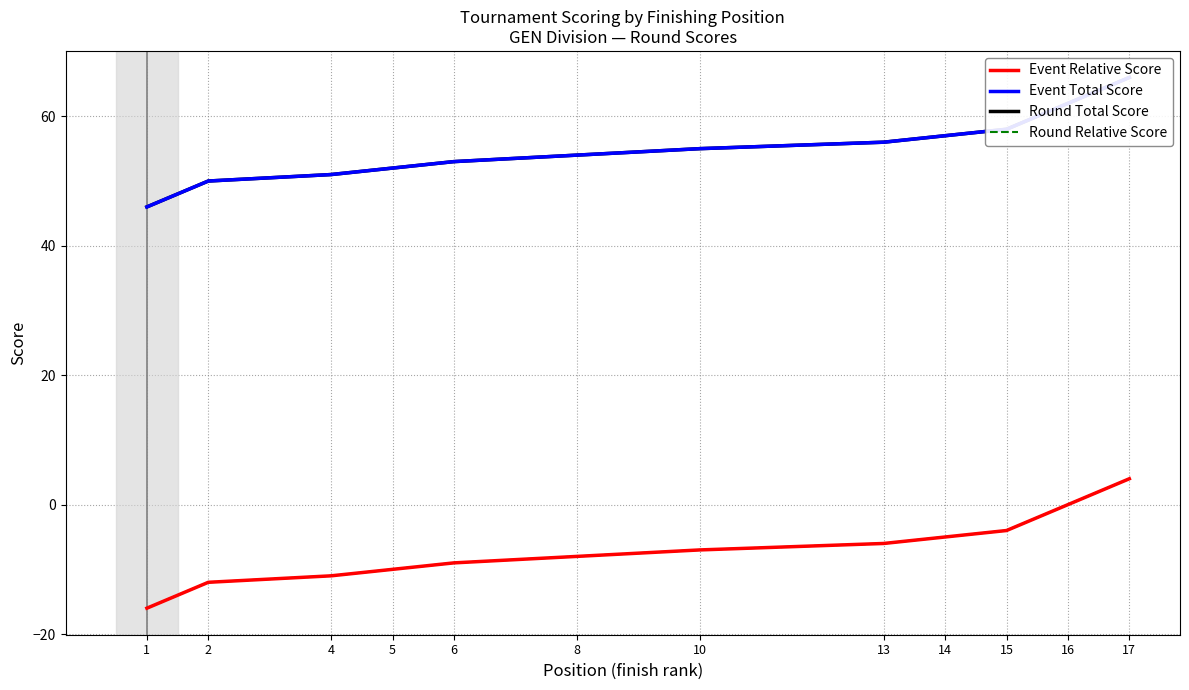

What is the average value of the Event Relative Score series?

-7